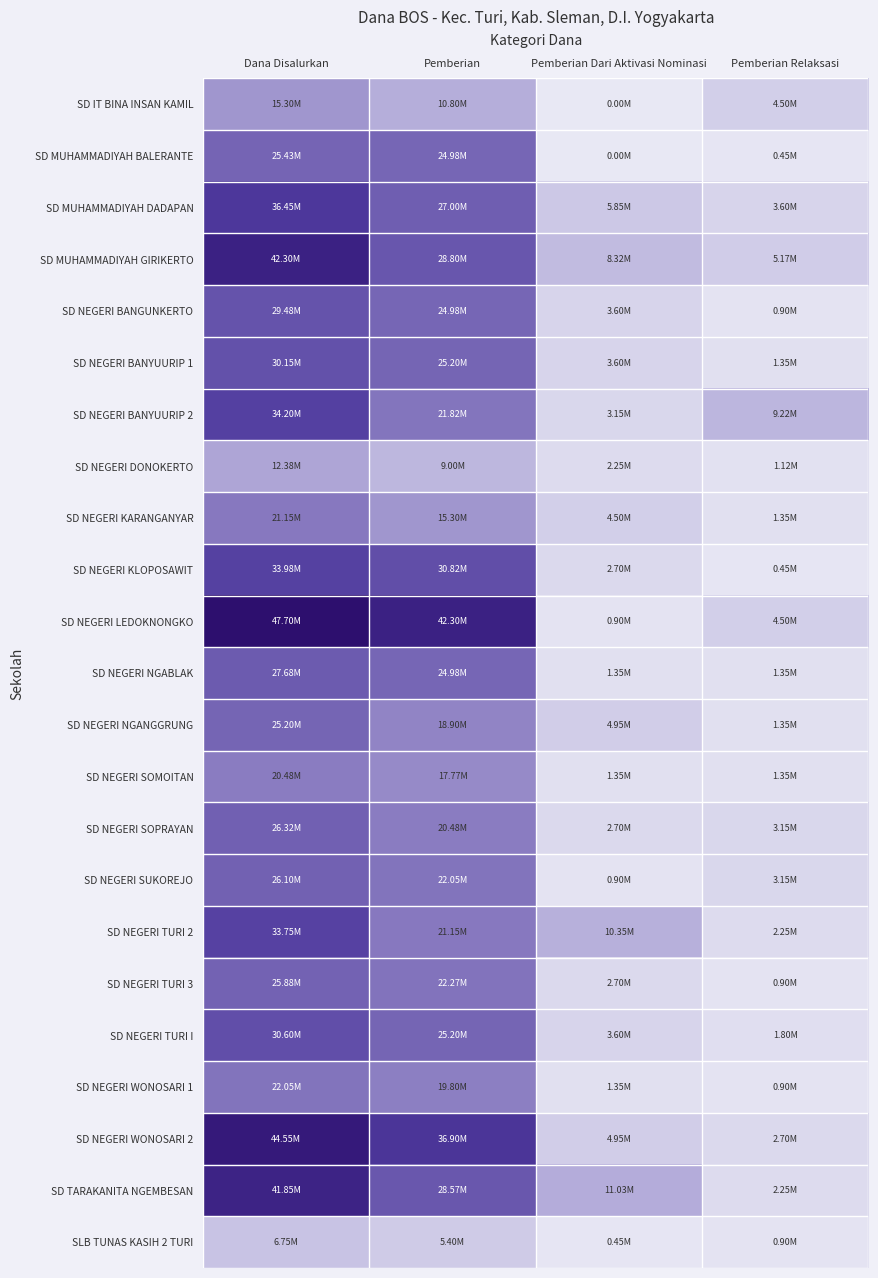

Which label corresponds to the largest value in the chart?

Dana Disalurkan